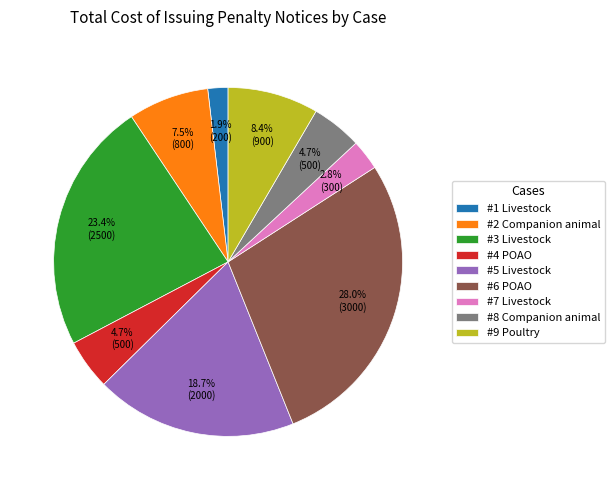

Is #1 Livestock the majority of the pie?

No